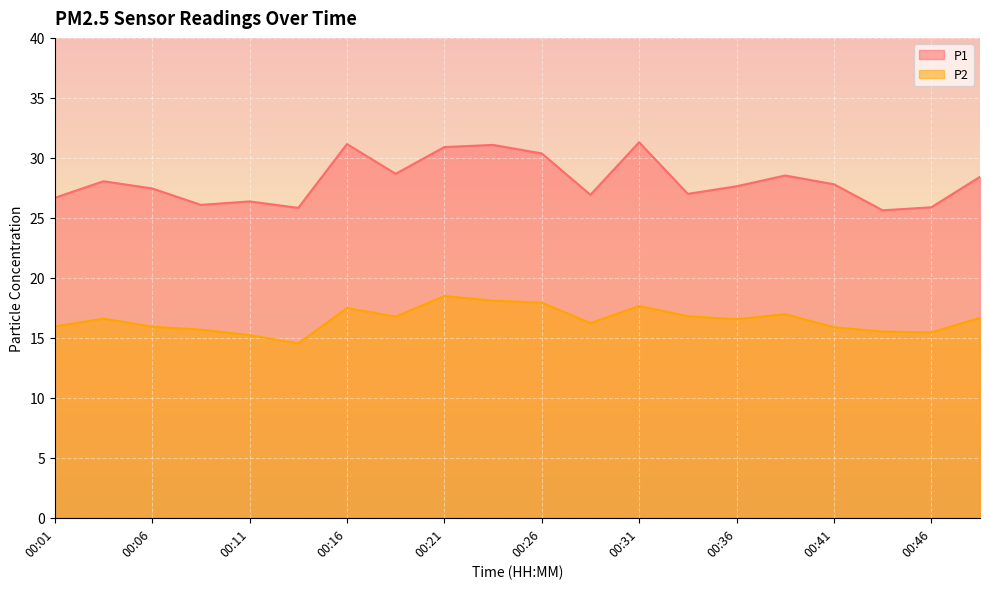

Reading left to right, list all the values displayed in this chart.

P1: 00:01=26.7	00:04=28.1	00:06=27.4	00:09=26.1	00:11=26.4	00:14=25.8	00:16=31.1	00:19=28.7	00:21=30.9	00:24=31.1	00:26=30.4	00:28=26.9	00:31=31.3	00:33=27.0	00:36=27.6	00:38=28.5	00:41=27.8	00:43=25.6	00:46=25.9	00:48=28.4
P2: 00:01=15.9	00:04=16.6	00:06=15.9	00:09=15.7	00:11=15.2	00:14=14.5	00:16=17.5	00:19=16.8	00:21=18.5	00:24=18.1	00:26=17.9	00:28=16.2	00:31=17.6	00:33=16.8	00:36=16.6	00:38=17.0	00:41=15.9	00:43=15.5	00:46=15.4	00:48=16.7